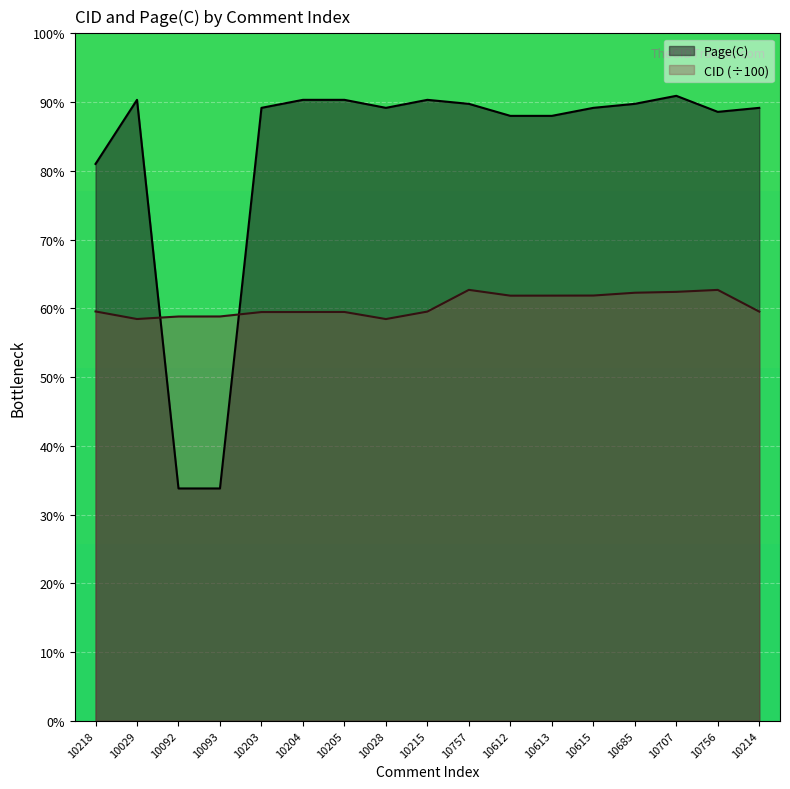

Is it true that Page(C) equals 78.8 at 10093?

False